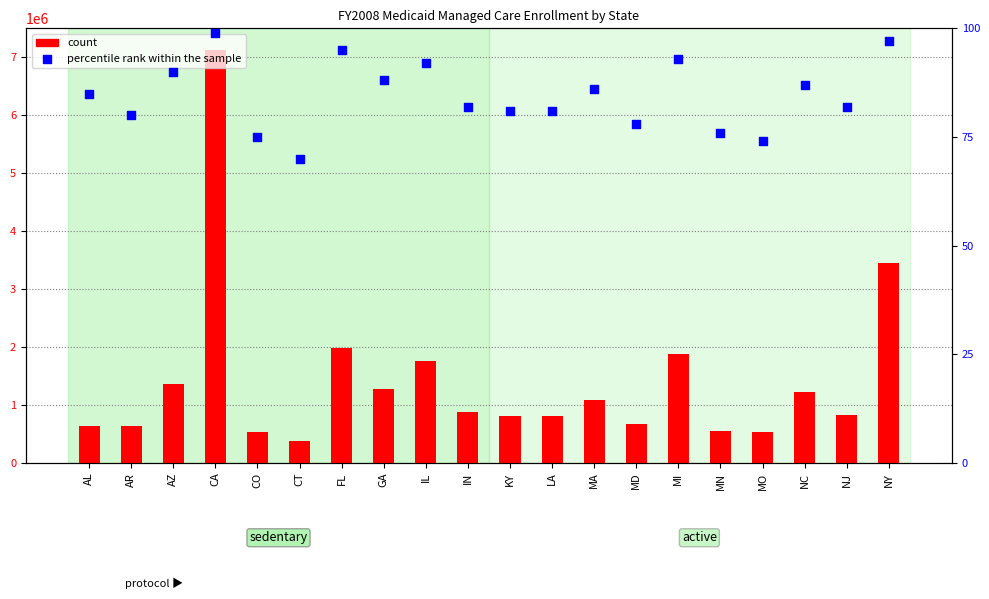

Which series has the largest total across all categories?

count